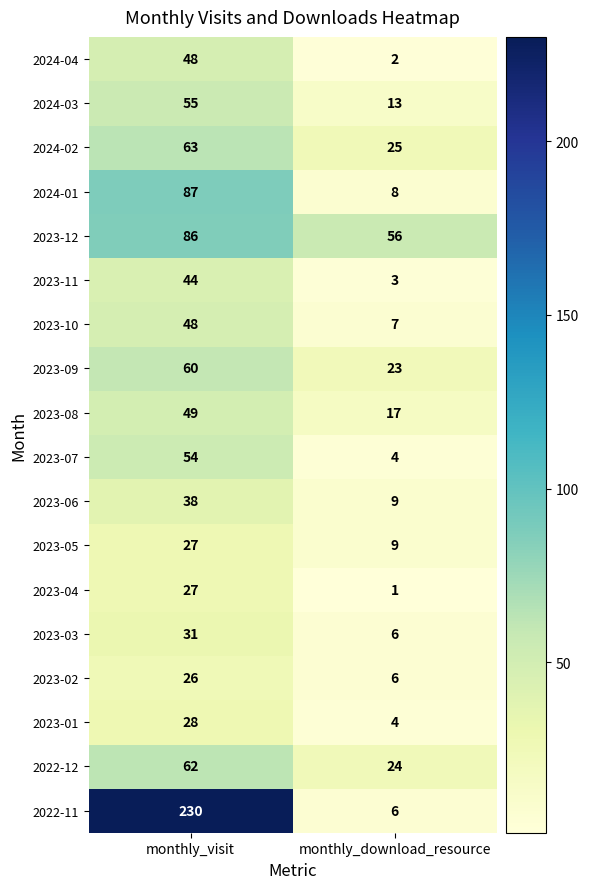

What is the maximum value shown in the chart?

230